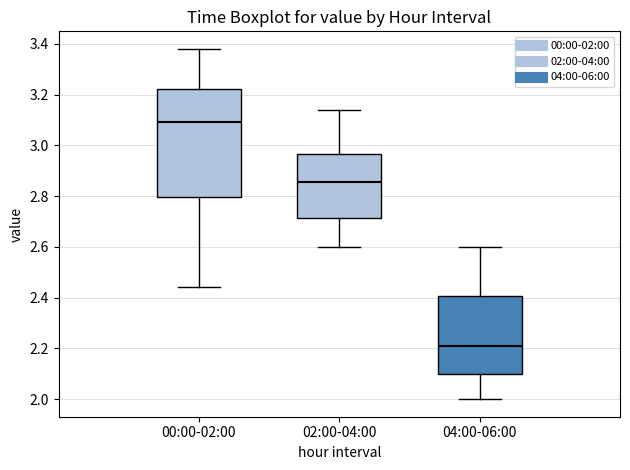

Which box has the lowest median line?

04:00-06:00